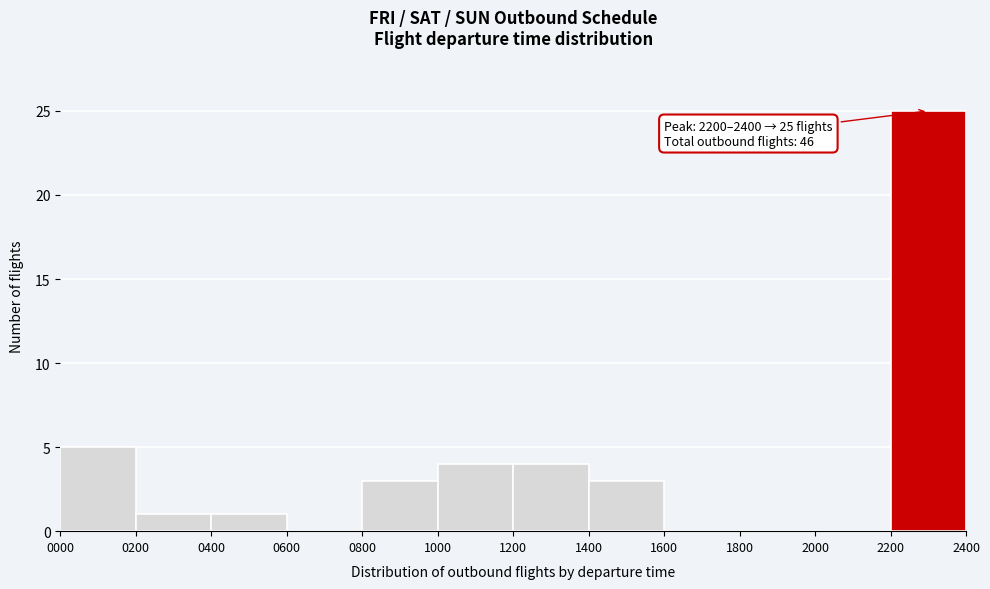

Over which range of the x-axis is the bar tallest?

2200 to 2400